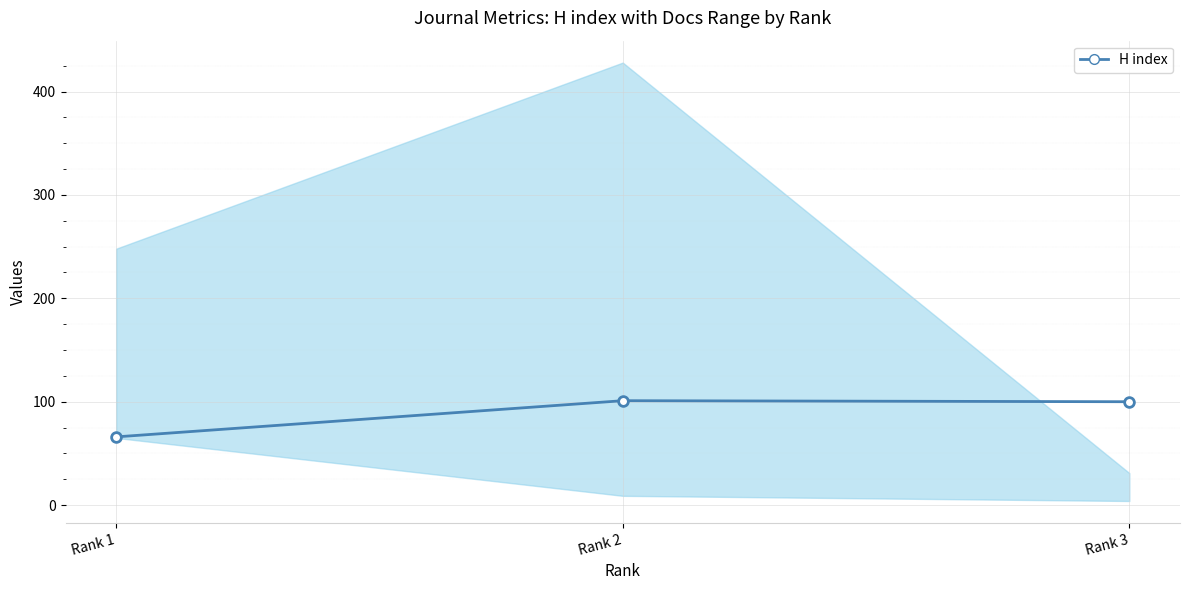

What is the sum of the values at Rank 1 and Rank 2?

167